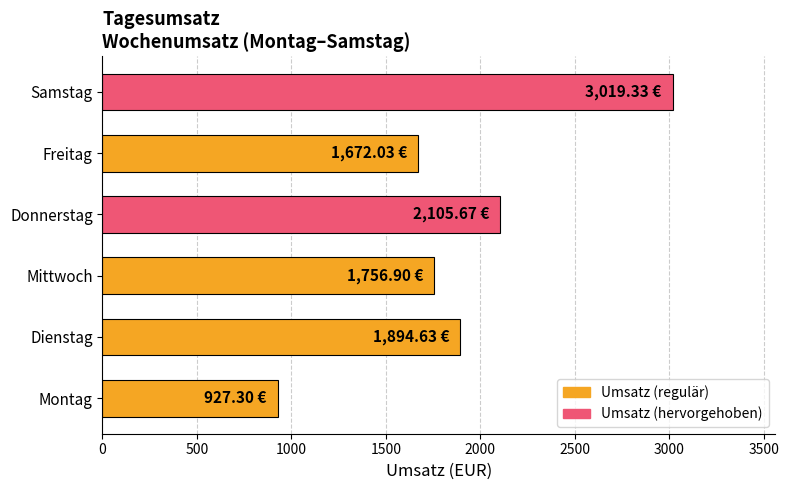

What is the change in value from Dienstag to Donnerstag?

+211.0